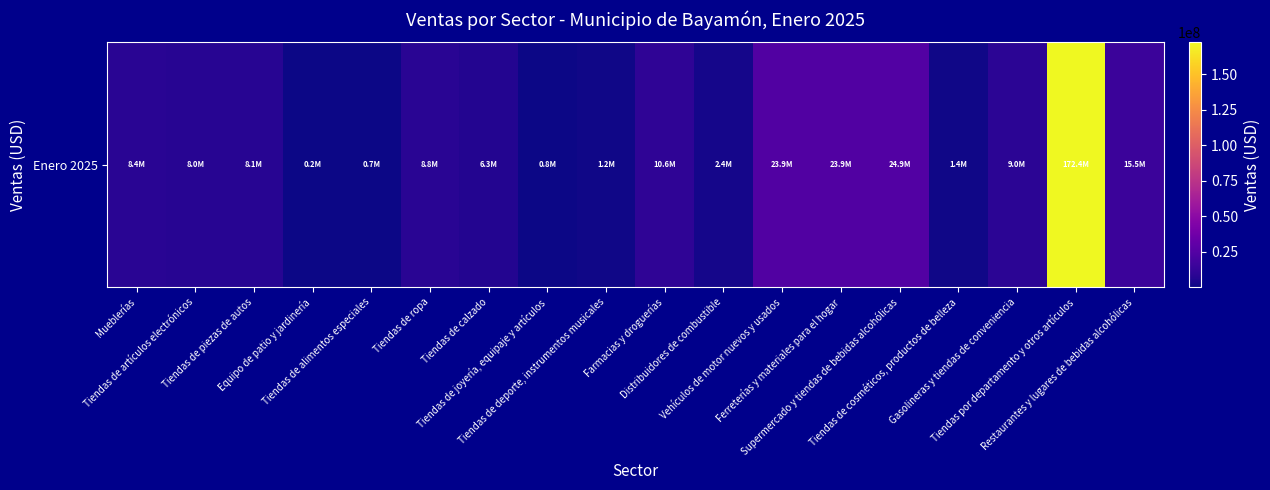

What is the difference between the maximum and minimum values?

172260513.8